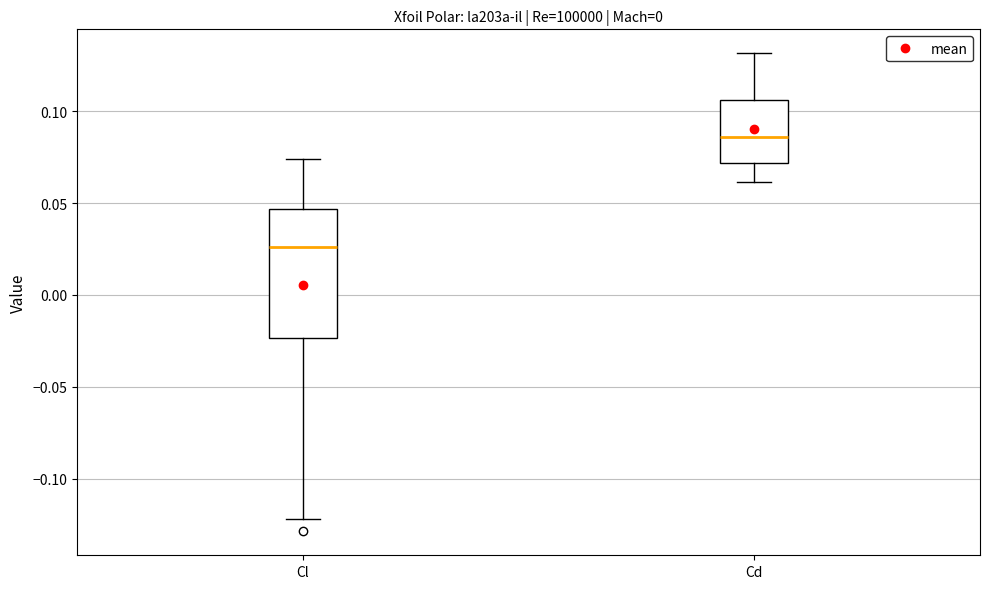

Reading left to right, transcribe this box plot: for each box, give where its median line is, the range the box spans, and where its two whiskers end, as read against the y-axis. The values are not printed on the chart, so give them approximately, as read against the axis.

Cl: median 0.025, box -0.025 to 0.045, whiskers -0.120 to 0.075
Cd: median 0.085, box 0.070 to 0.105, whiskers 0.060 to 0.130